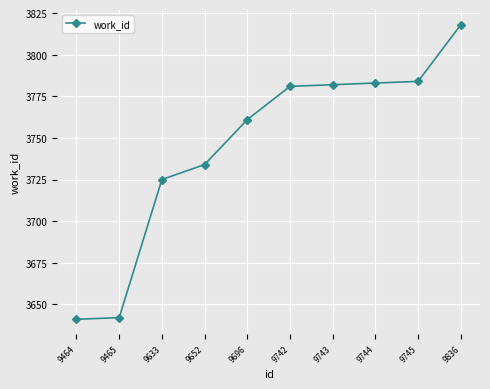

What is the greatest value displayed?

3818